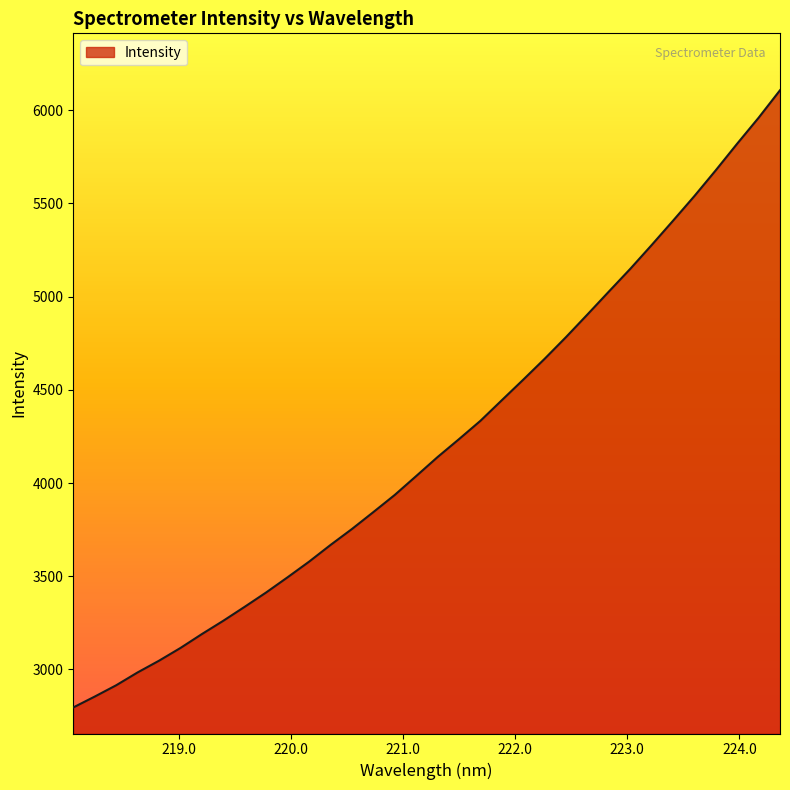

What is the smallest value displayed?

2795.5